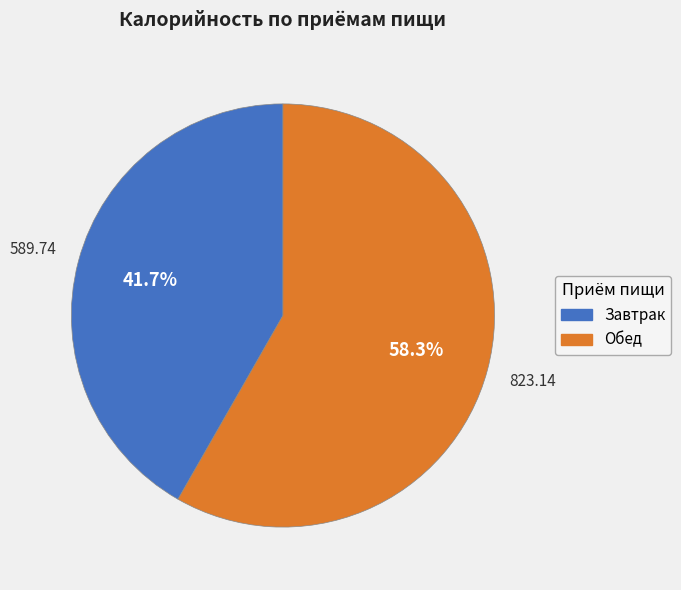

What is the majority slice?

Обед